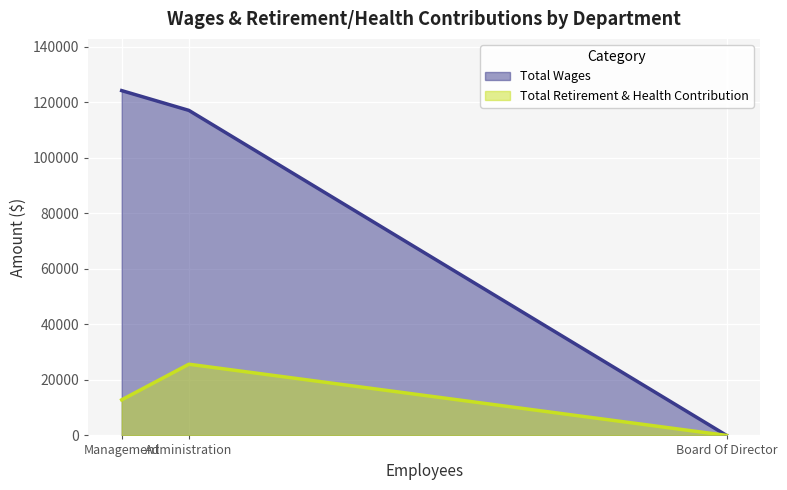

At Administration, list the series in order from smallest to largest.

Total Retirement & Health Contribution, Total Wages